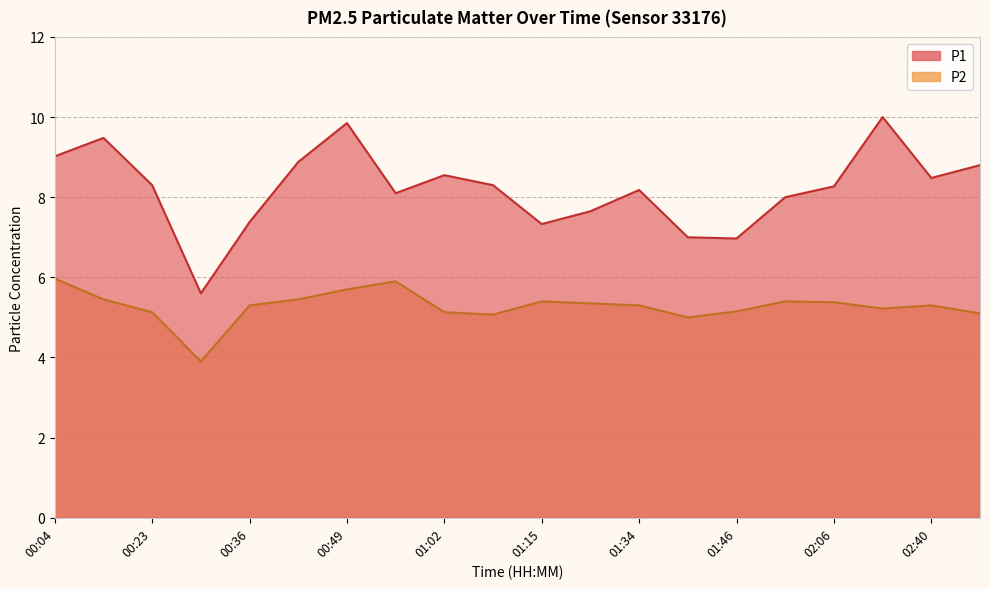

Reading right to left, what are all the values shown in this chart?

P1: 02:47=8.8	02:40=8.5	02:27=10.0	02:06=8.3	01:53=8.0	01:46=7.0	01:40=7.0	01:34=8.2	01:27=7.7	01:15=7.3	01:08=8.3	01:02=8.6	00:55=8.1	00:49=9.8	00:43=8.9	00:36=7.4	00:30=5.6	00:23=8.3	00:17=9.5	00:04=9.0
P2: 02:47=5.1	02:40=5.3	02:27=5.2	02:06=5.4	01:53=5.4	01:46=5.2	01:40=5.0	01:34=5.3	01:27=5.3	01:15=5.4	01:08=5.1	01:02=5.1	00:55=5.9	00:49=5.7	00:43=5.5	00:36=5.3	00:30=3.9	00:23=5.1	00:17=5.5	00:04=6.0